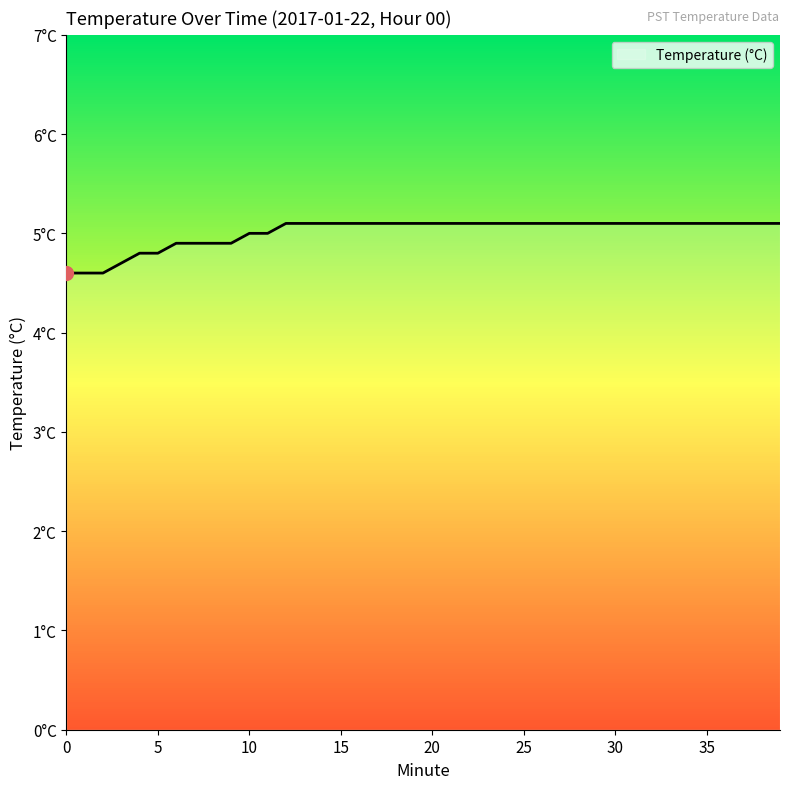

Does the chart display data point markers on the line(s)?

No